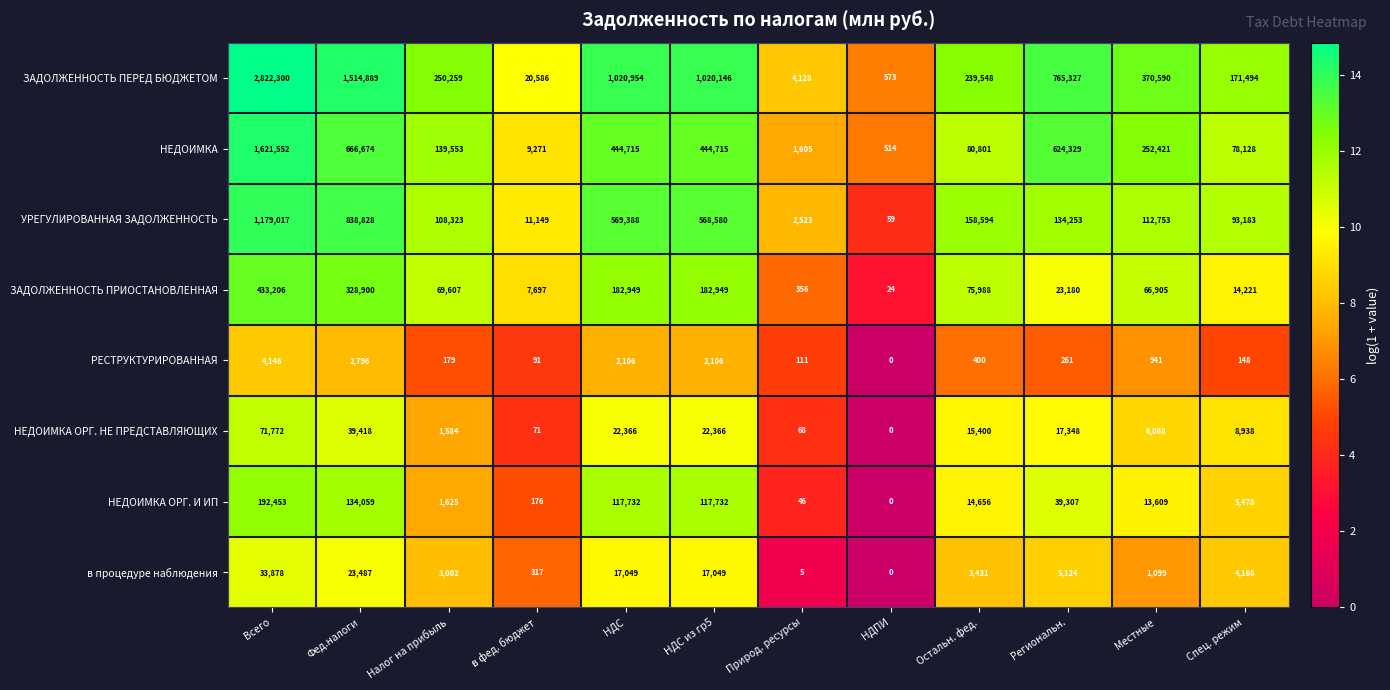

Which label corresponds to the smallest value in the chart?

НДПИ